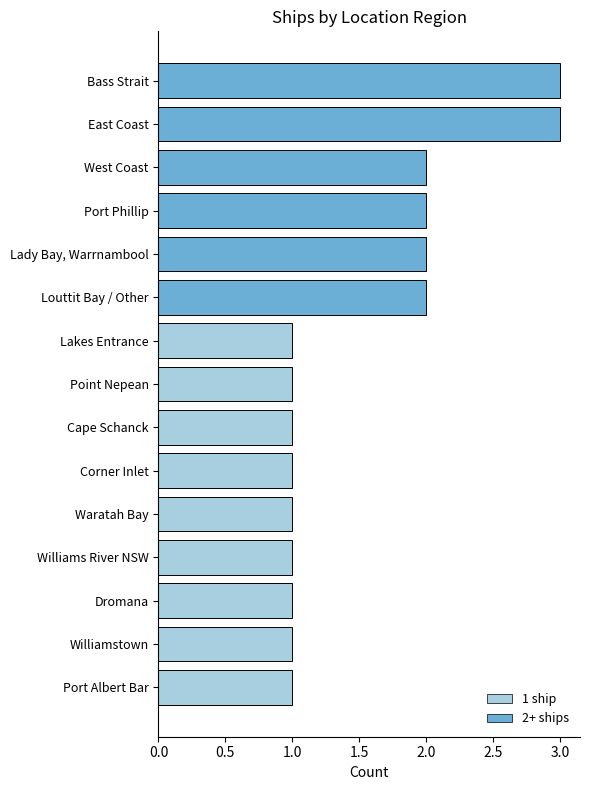

What is the ratio of the value at Lakes Entrance to the value at Lady Bay, Warrnambool?

0.5